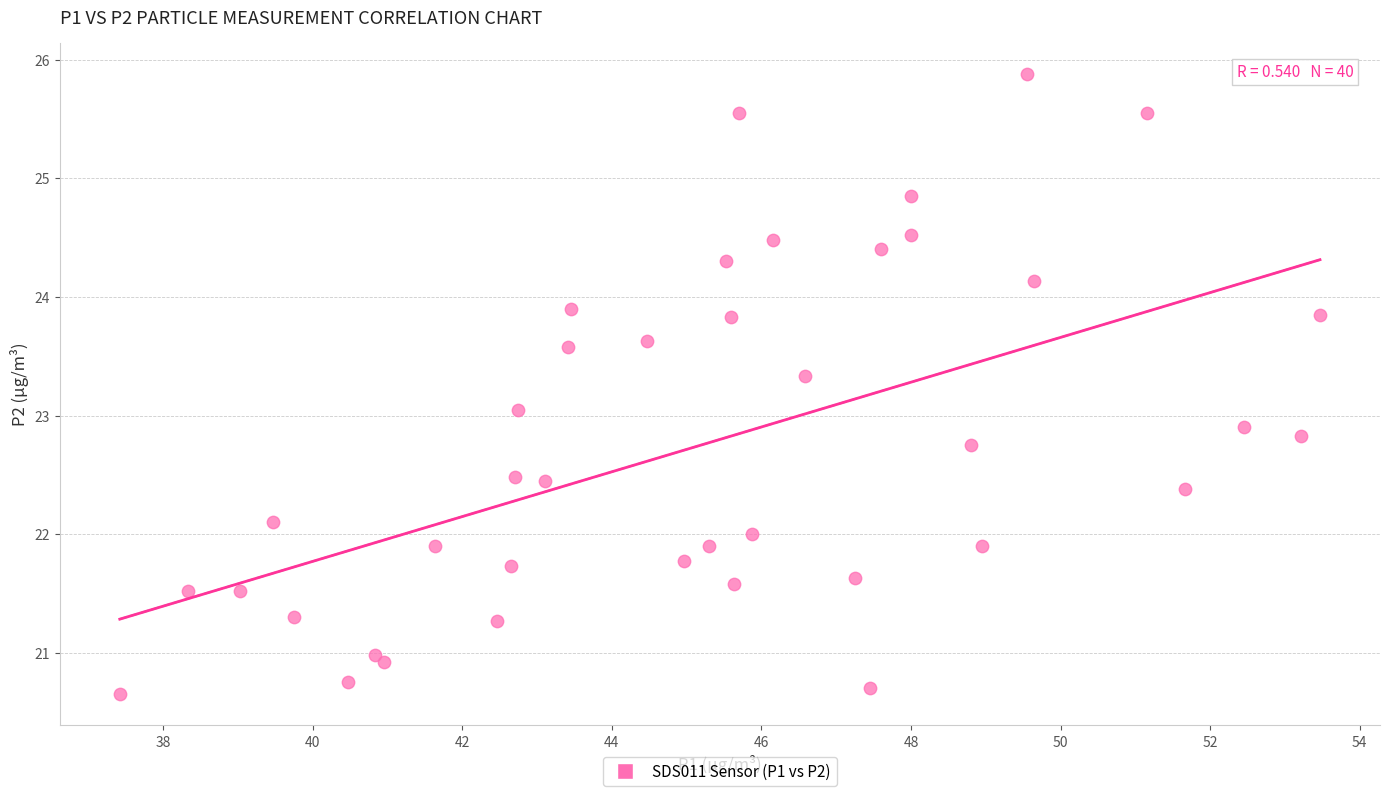

What is the range of X values (max minus min)?

16.0